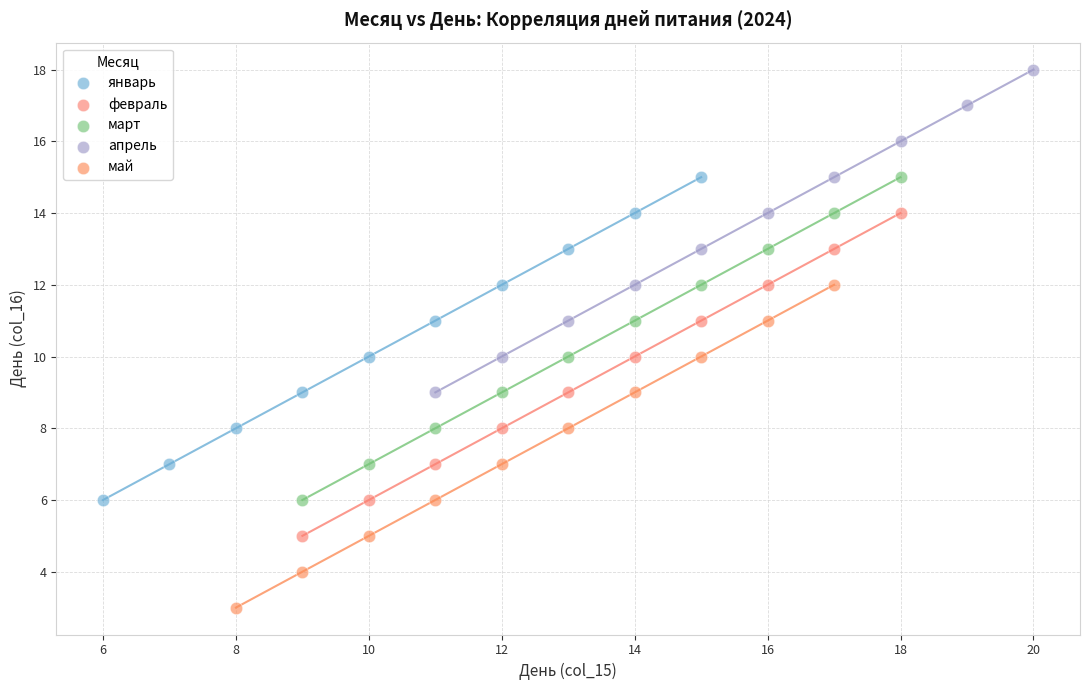

Which series contains the lowest Y value?

май